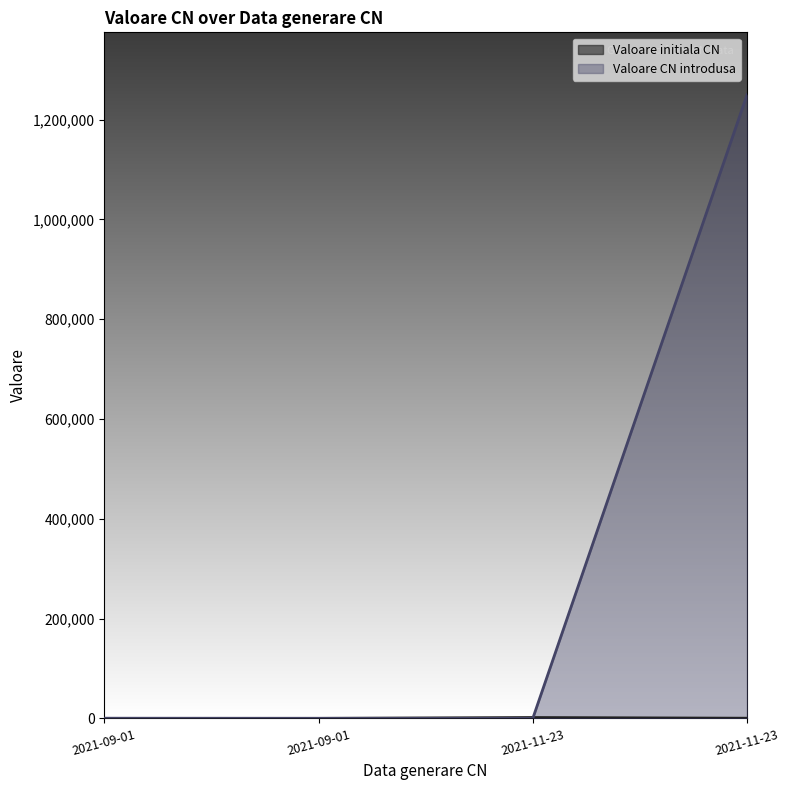

At which label does Valoare CN introdusa first exceed 400?

2021-11-23